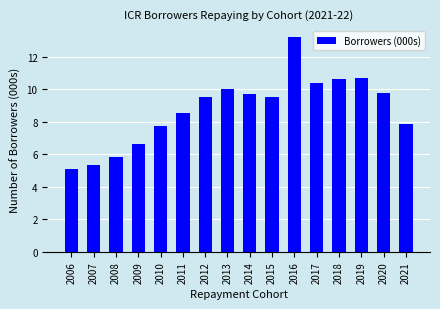

Reading left to right, extract all data points from this chart.

2006=5.1	2007=5.4	2008=5.9	2009=6.6	2010=7.8	2011=8.5	2012=9.5	2013=10.0	2014=9.7	2015=9.5	2016=13.2	2017=10.4	2018=10.7	2019=10.7	2020=9.8	2021=7.9